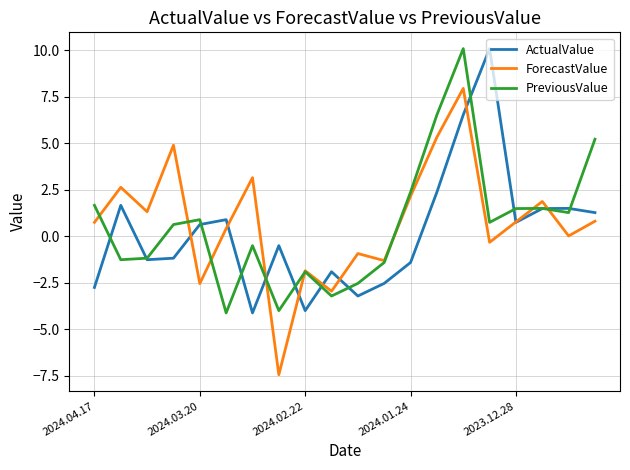

What is the lowest value of the PreviousValue series?

-4.1